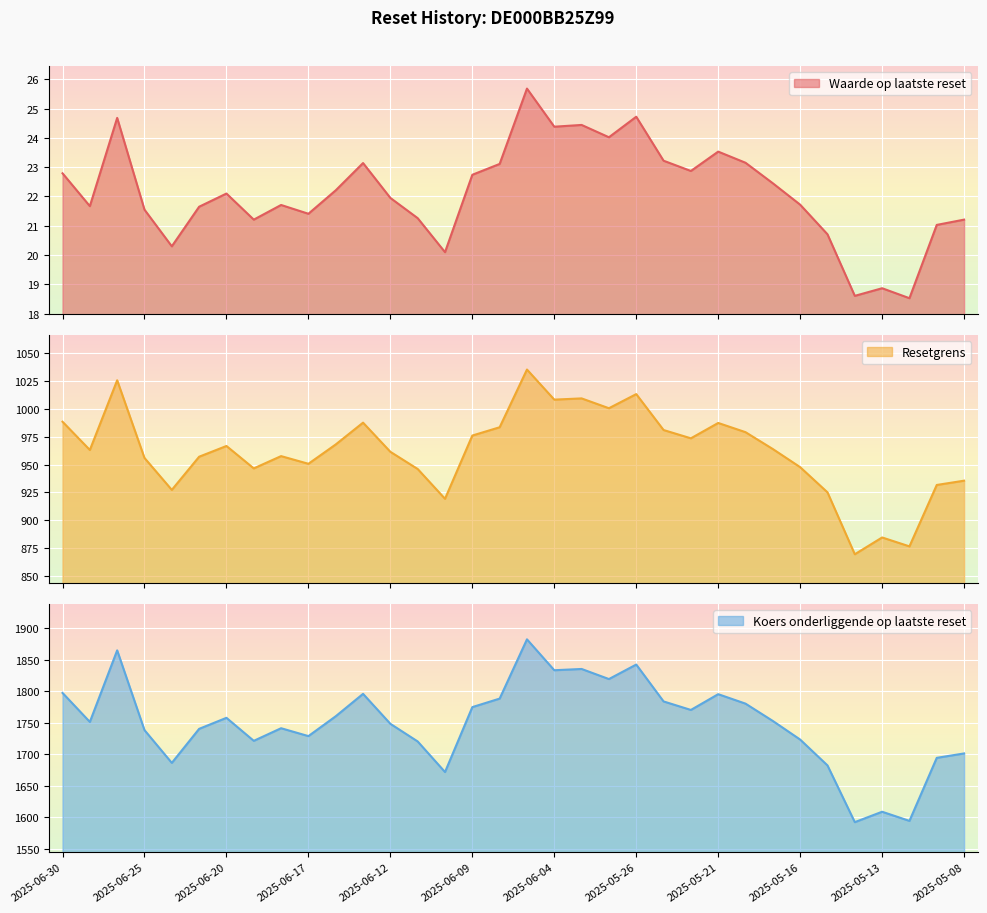

Reading left to right, extract all data points from this chart.

Waarde op laatste reset: 2025-06-30=22.8	2025-06-27=21.7	2025-06-26=24.7	2025-06-25=21.6	2025-06-24=20.3	2025-06-23=21.6	2025-06-20=22.1	2025-06-19=21.2	2025-06-18=21.7	2025-06-17=21.4	2025-06-16=22.2	2025-06-13=23.1	2025-06-12=21.9	2025-06-11=21.3	2025-06-10=20.1	2025-06-09=22.7	2025-06-06=23.1	2025-06-05=25.7	2025-06-04=24.4	2025-06-03=24.4	2025-06-02=24.0	2025-05-26=24.7	2025-05-23=23.2	2025-05-22=22.9	2025-05-21=23.5	2025-05-20=23.1	2025-05-19=22.4	2025-05-16=21.7	2025-05-15=20.7	2025-05-14=18.6	2025-05-13=18.9	2025-05-12=18.5	2025-05-09=21.0	2025-05-08=21.2
Resetgrens: 2025-06-30=988.4	2025-06-27=963.0	2025-06-26=1025.5	2025-06-25=955.9	2025-06-24=927.3	2025-06-23=957.0	2025-06-20=966.6	2025-06-19=946.5	2025-06-18=957.5	2025-06-17=950.7	2025-06-16=968.0	2025-06-13=987.5	2025-06-12=961.4	2025-06-11=946.0	2025-06-10=919.3	2025-06-09=976.0	2025-06-06=983.4	2025-06-05=1035.1	2025-06-04=1008.1	2025-06-03=1009.2	2025-06-02=1000.5	2025-05-26=1013.1	2025-05-23=980.9	2025-05-22=973.5	2025-05-21=987.2	2025-05-20=979.0	2025-05-19=963.9	2025-05-16=947.6	2025-05-15=925.1	2025-05-14=869.6	2025-05-13=884.7	2025-05-12=876.7	2025-05-09=931.7	2025-05-08=935.5
Koers onderliggende op laatste reset: 2025-06-30=1797.0	2025-06-27=1751.0	2025-06-26=1864.5	2025-06-25=1738.0	2025-06-24=1686.0	2025-06-23=1740.0	2025-06-20=1757.5	2025-06-19=1721.0	2025-06-18=1741.0	2025-06-17=1728.5	2025-06-16=1760.0	2025-06-13=1795.5	2025-06-12=1748.0	2025-06-11=1720.0	2025-06-10=1671.5	2025-06-09=1774.5	2025-06-06=1788.0	2025-06-05=1882.0	2025-06-04=1833.0	2025-06-03=1835.0	2025-06-02=1819.0	2025-05-26=1842.0	2025-05-23=1783.5	2025-05-22=1770.0	2025-05-21=1795.0	2025-05-20=1780.0	2025-05-19=1752.5	2025-05-16=1723.0	2025-05-15=1682.0	2025-05-14=1592.0	2025-05-13=1608.5	2025-05-12=1594.0	2025-05-09=1694.0	2025-05-08=1701.0